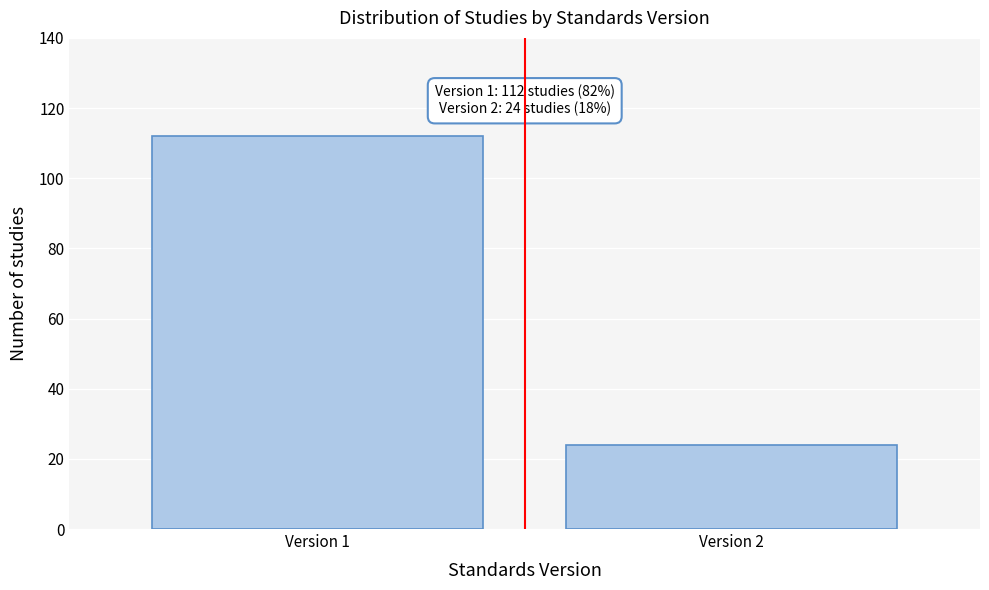

Reading right to left, transcribe all the data shown in this chart.

Version 2=24	Version 1=112